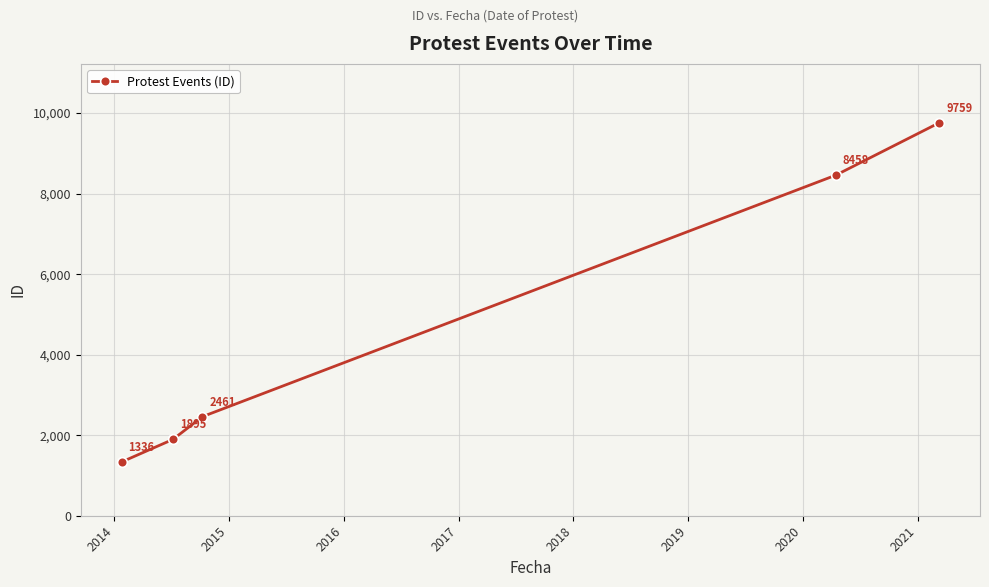

What is the sum of all values?

23909